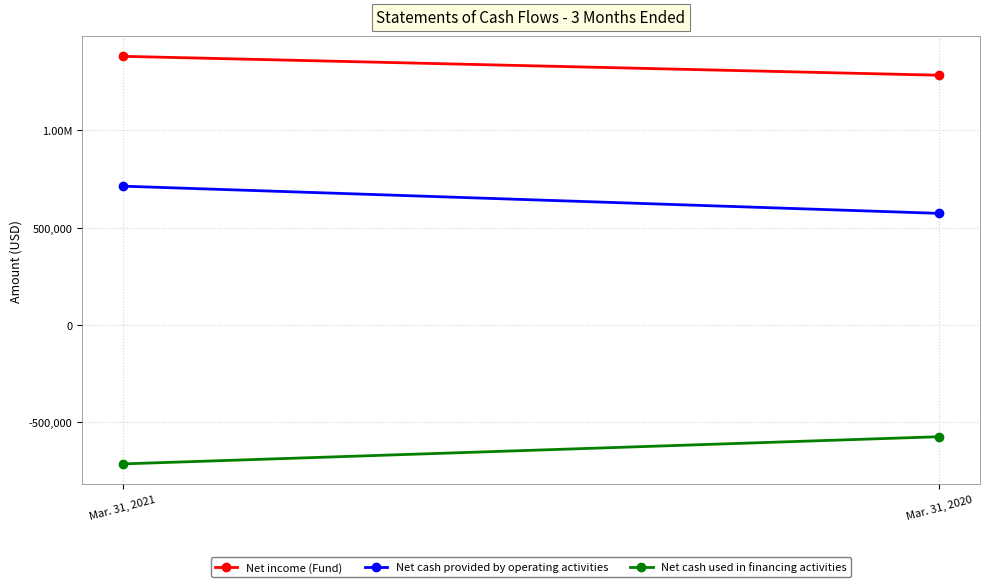

The Net cash used in financing activities series shows -239634 at Mar. 31, 2020. True or false?

False